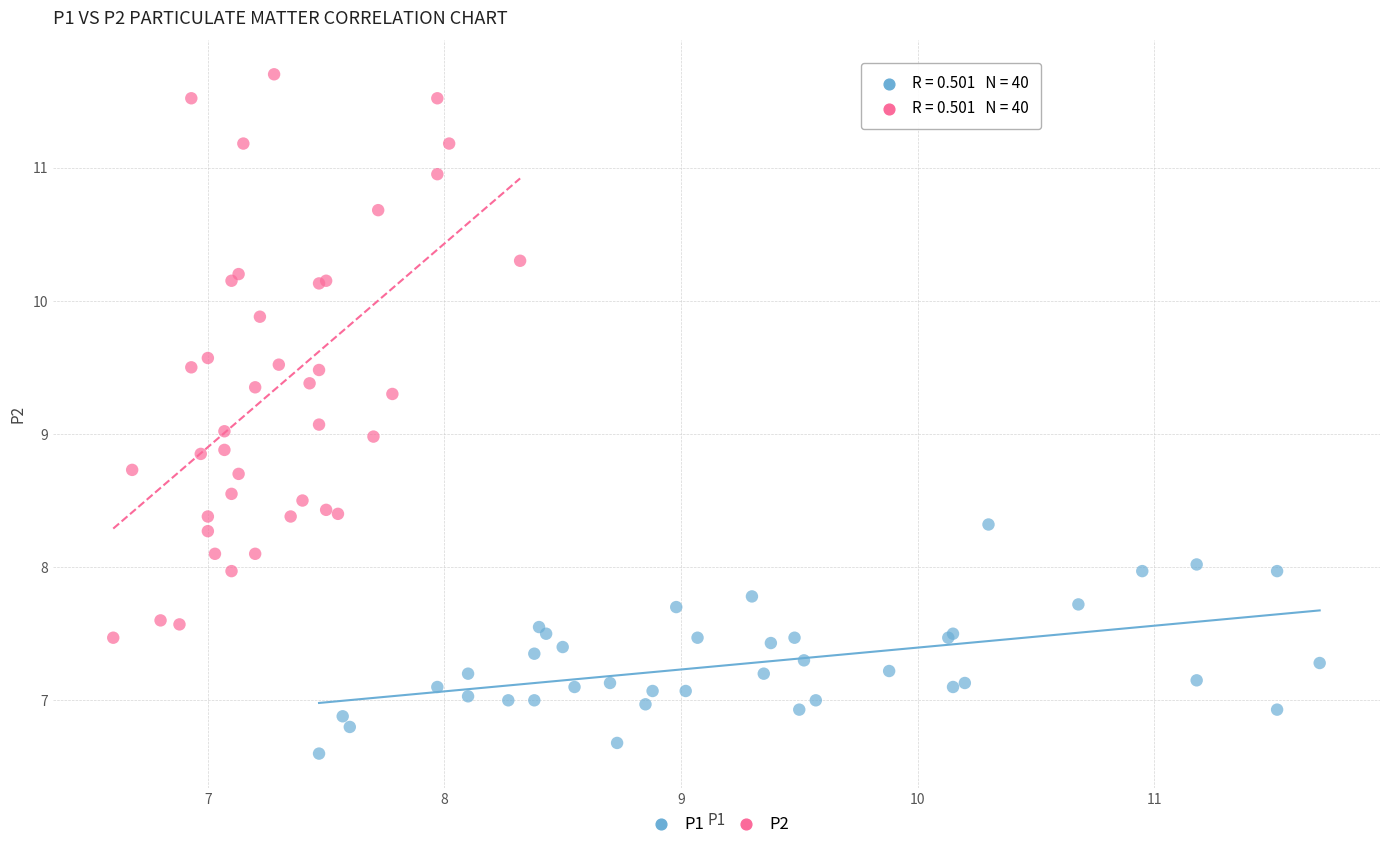

Which series reaches the maximum Y coordinate?

P2